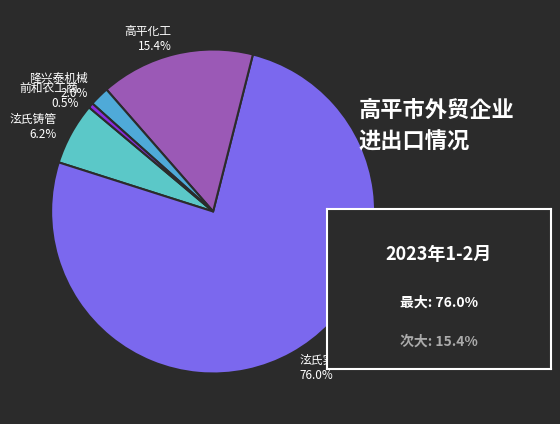

Which slice is the smallest?

前和农工商 0.5%